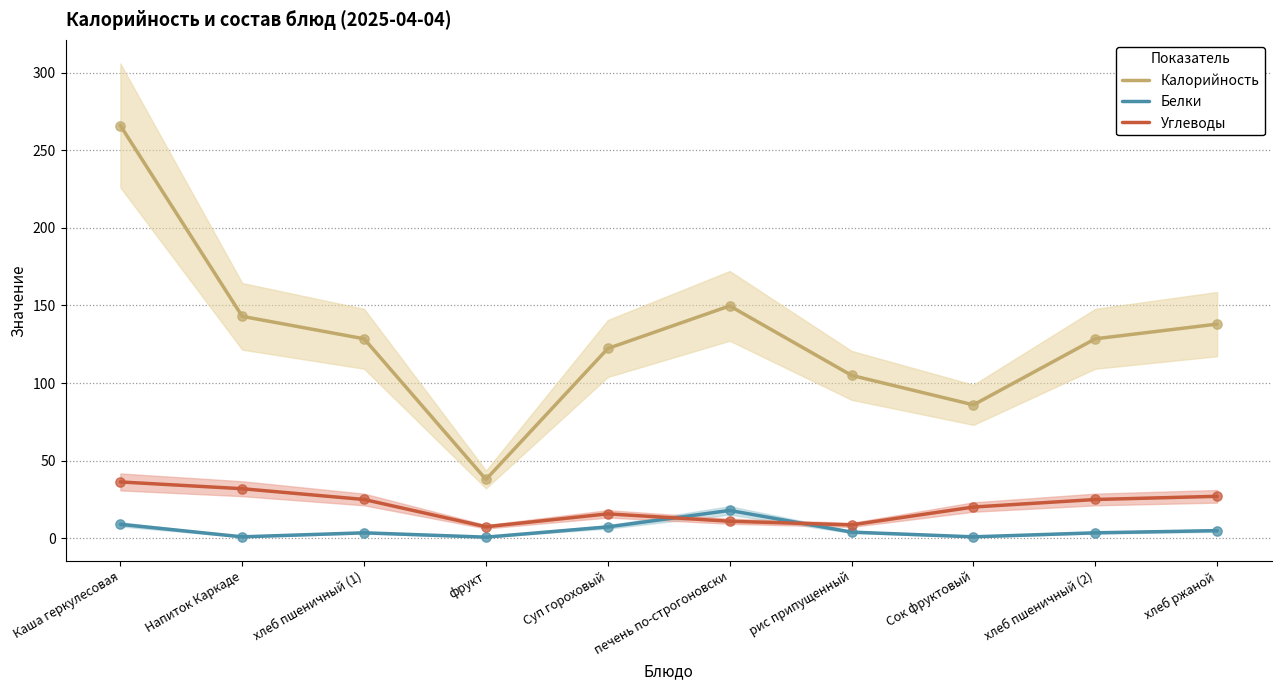

At which category is the sum across all series the highest?

Каша геркулесовая